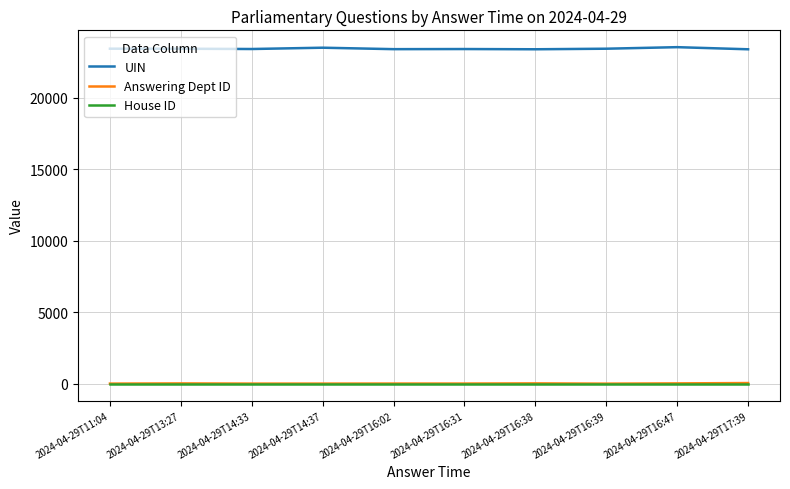

True or false: UIN and Answering Dept ID intersect in this chart.

False